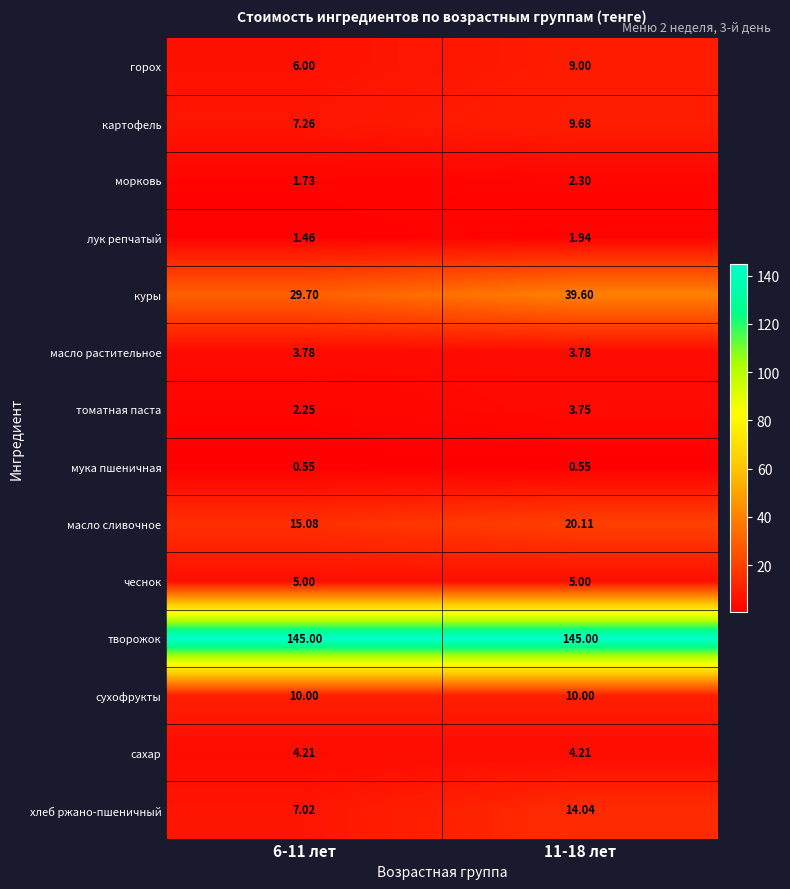

List the series in order of their peak value, lowest first.

мука пшеничная, лук репчатый, морковь, томатная паста, масло растительное, сахар, чеснок, горох, картофель, сухофрукты, хлеб ржано-пшеничный, масло сливочное, куры, творожок